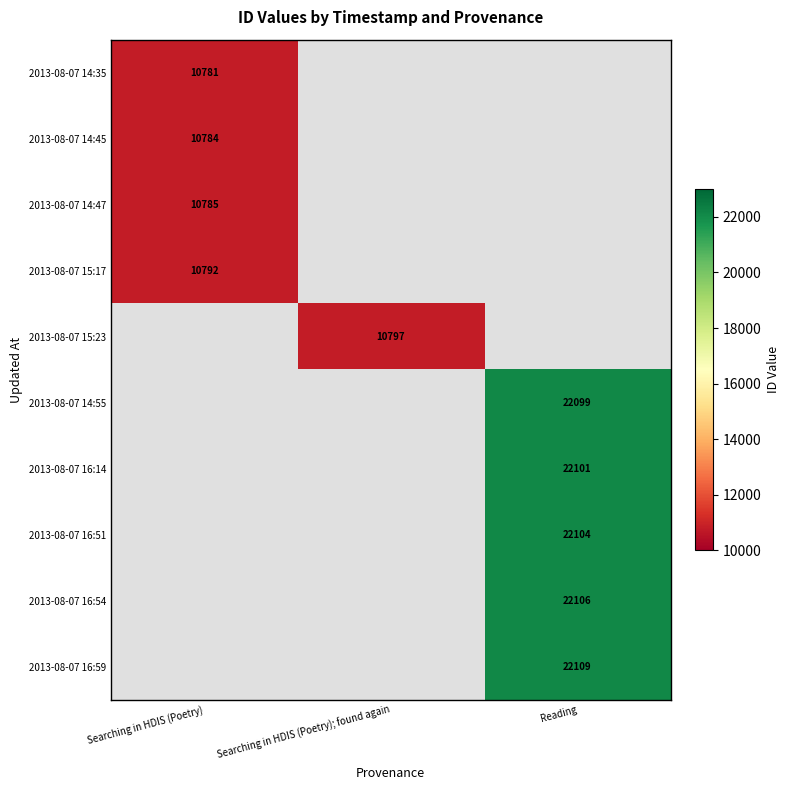

True or false: 2013-08-07 15:23 has a value of 10797 at Searching in HDIS (Poetry); found again.

True